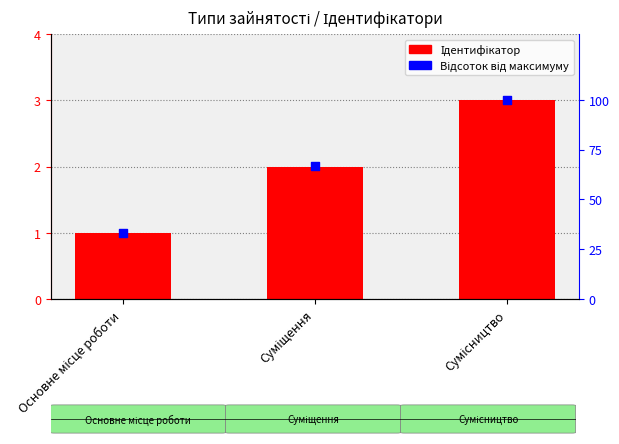

What are all the series names shown in the legend?

Ідентифікатор, Відсоток від максимуму